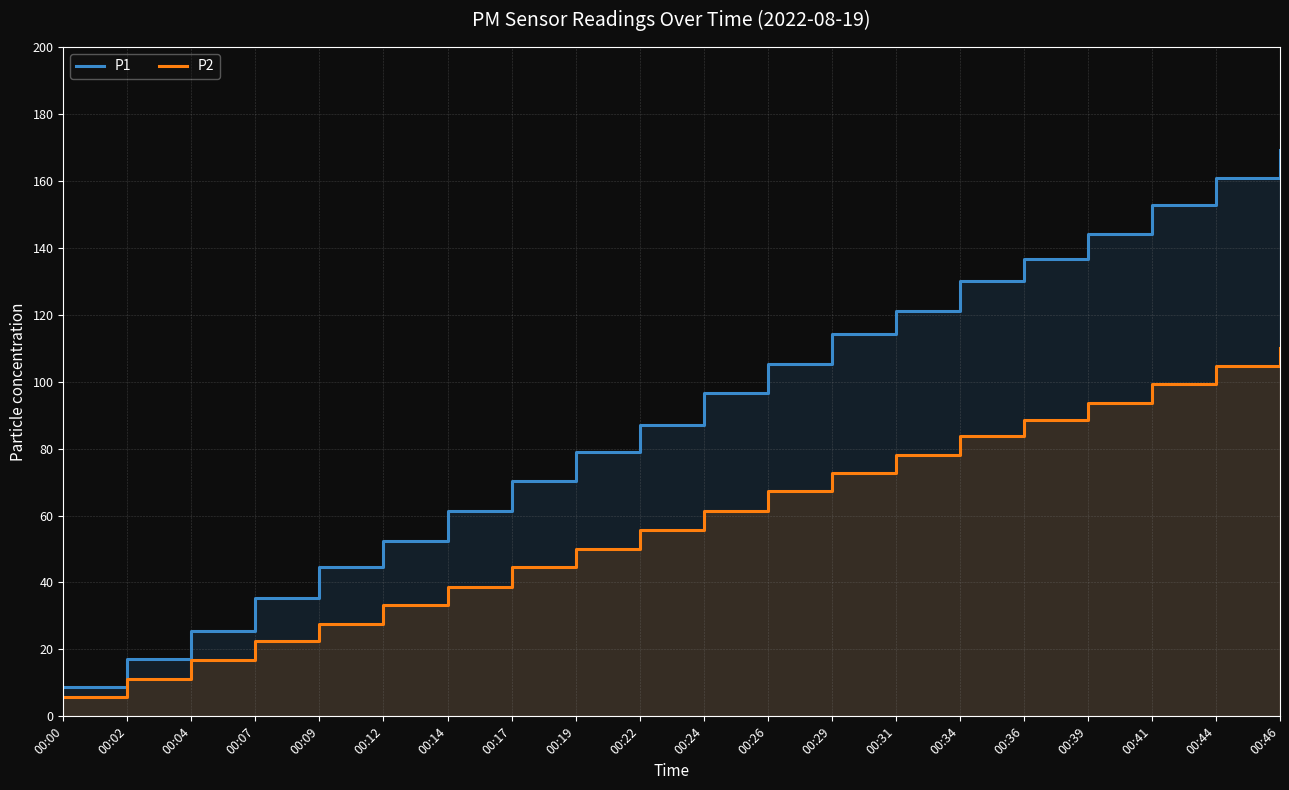

Read the P1 value at 00:34.

130.1